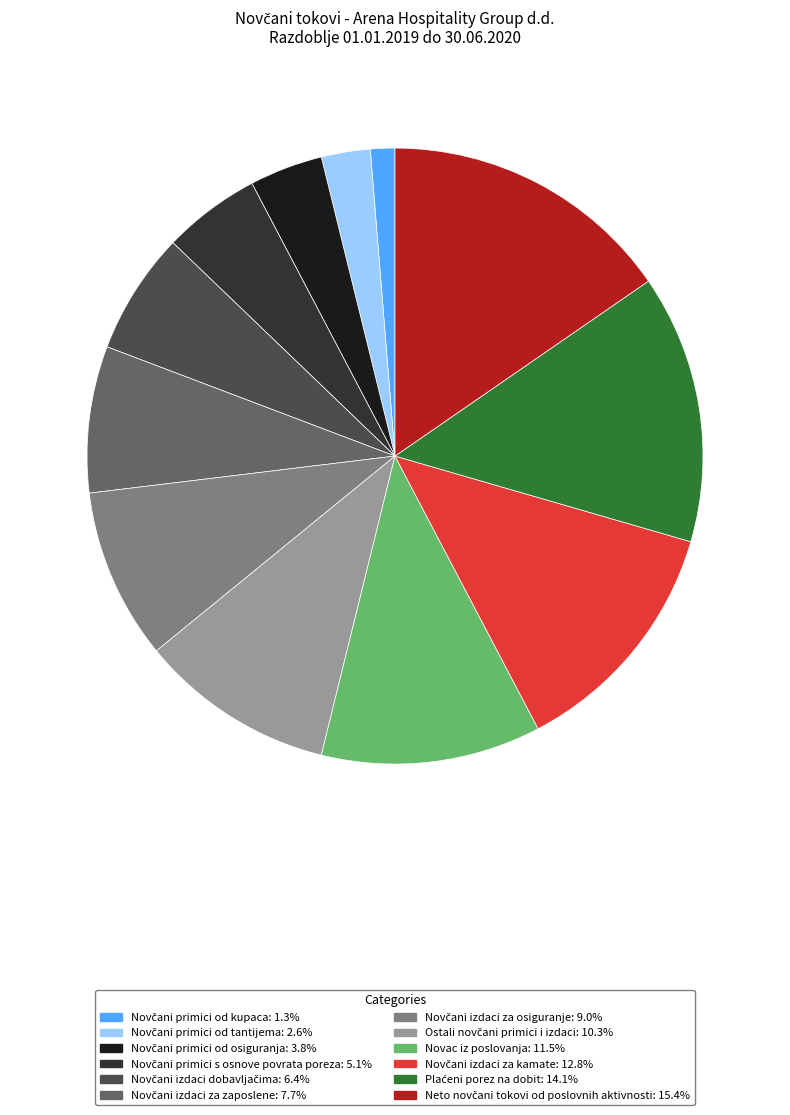

How many segments does this pie chart have?

12